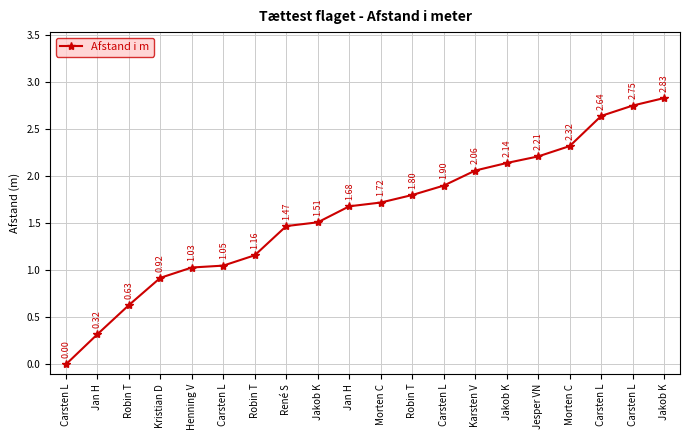

How many lines are shown in the chart?

1